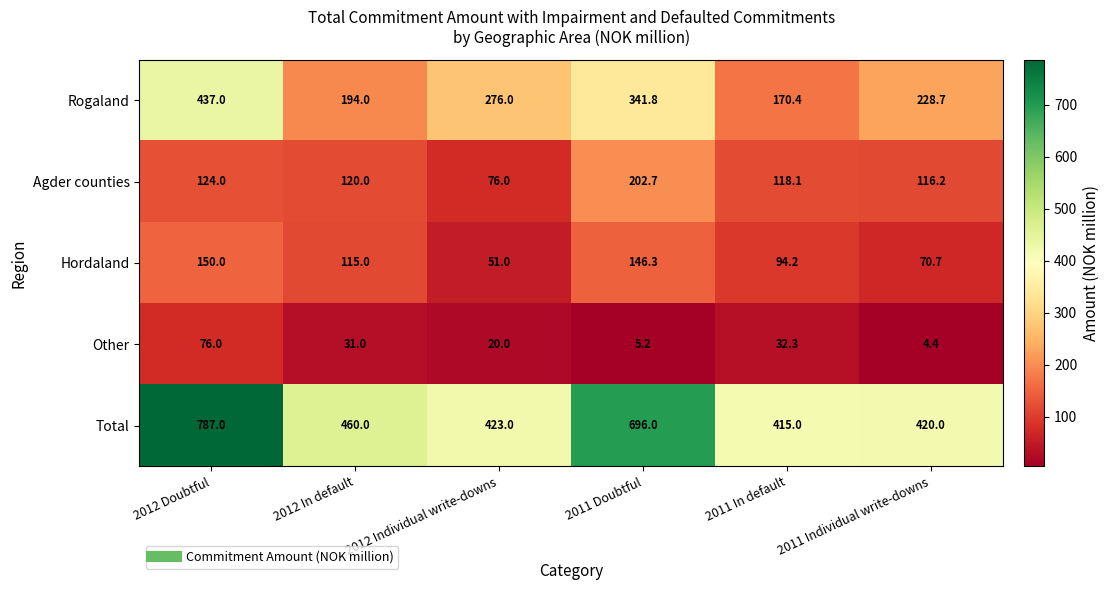

What is the total value across all series at 2011 Individual write-downs?

840.0